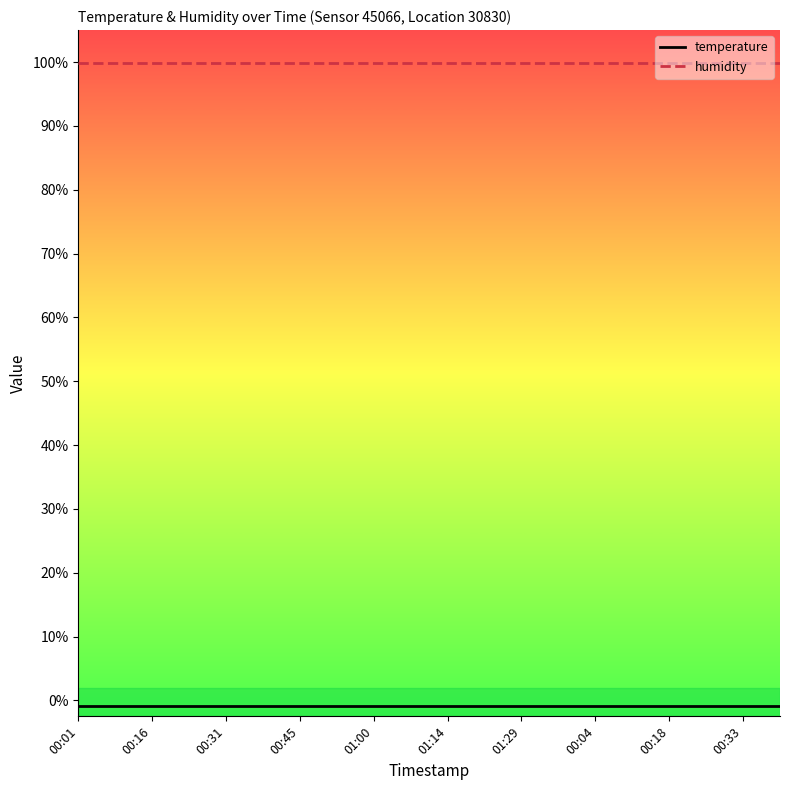

Rank the series by their average value, from highest to lowest.

humidity, temperature